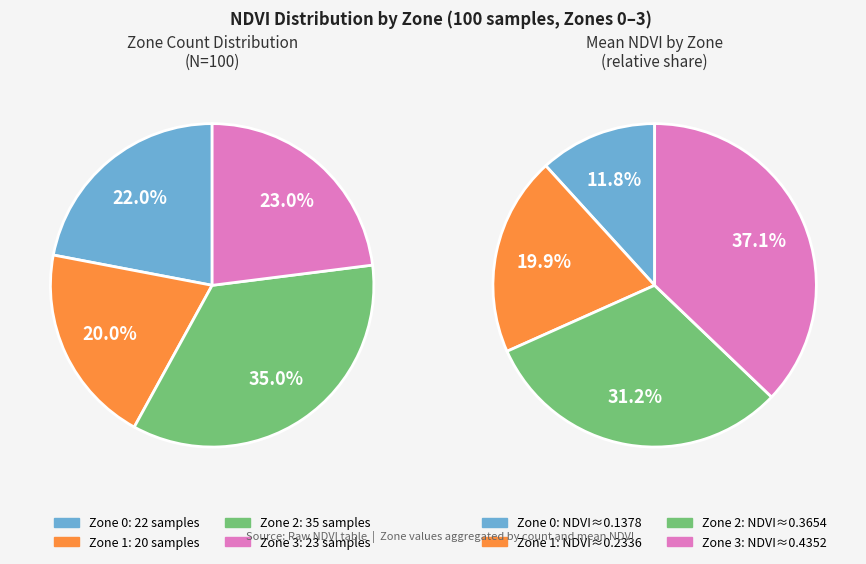

Is there a majority slice in this chart?

No